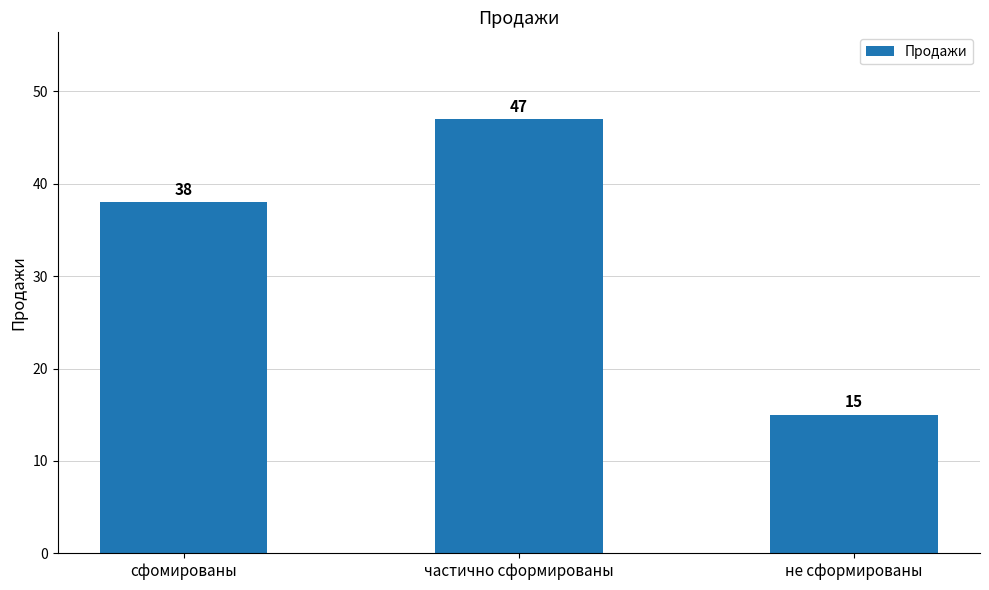

Reading left to right, list all the values displayed in this chart.

38	47	15